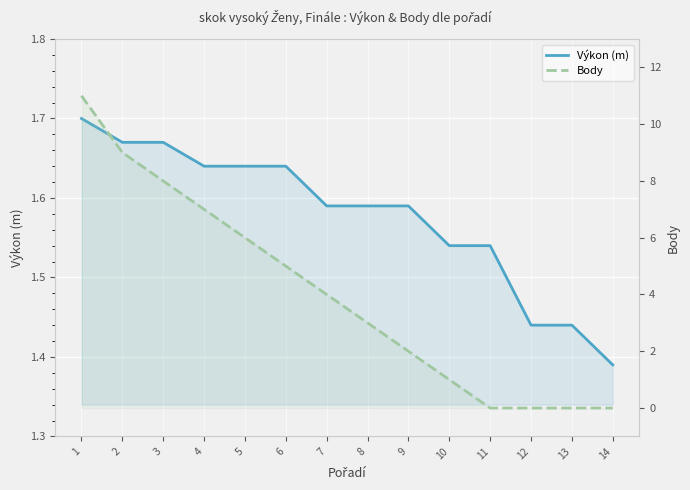

Which series has the widest spread of values?

Body